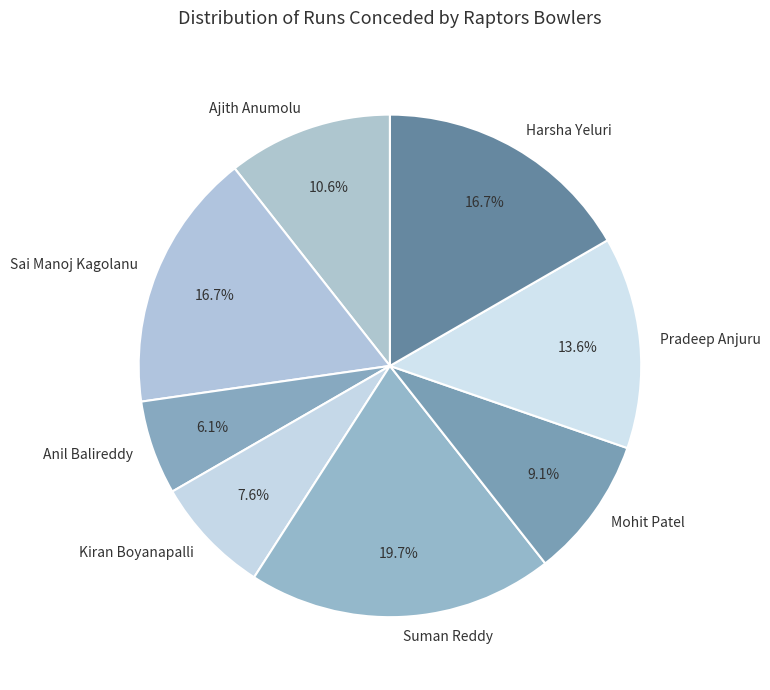

Between Sai Manoj Kagolanu and Suman Reddy, which is larger?

Suman Reddy